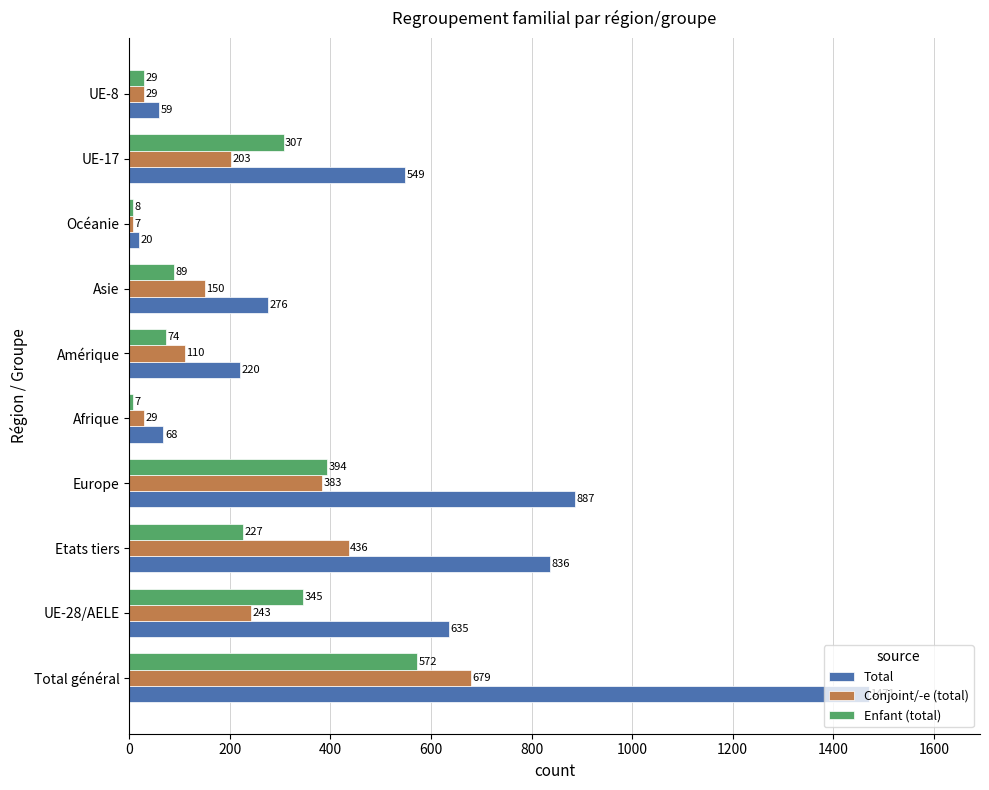

What is the difference between the maximum and second lowest values in the Enfant (total) series?

564